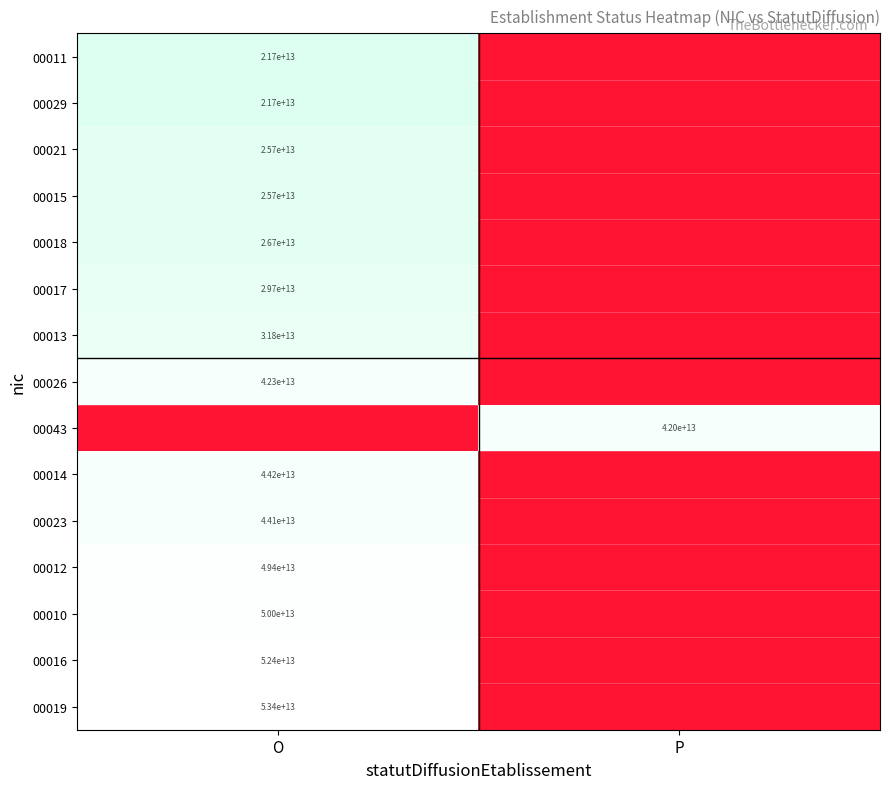

The value of 00015 at O is 39668538994896. True or false?

False